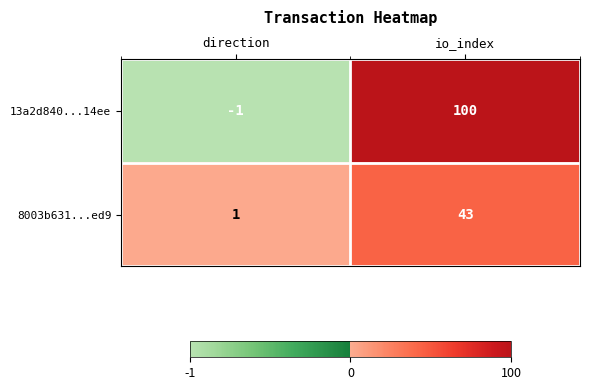

What is the difference between the 8003b631...ed9 values at direction and io_index?

42